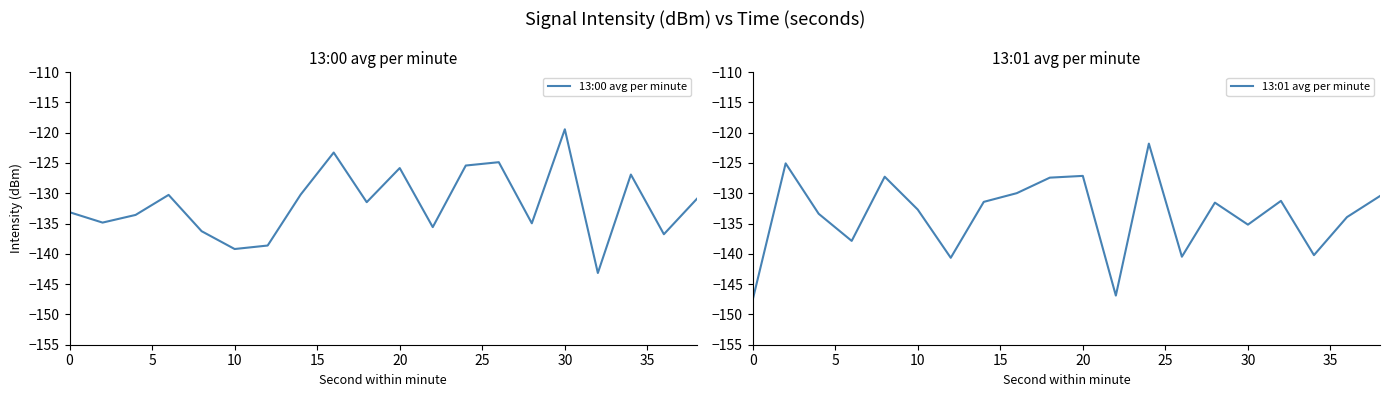

The 13:00 avg per minute series shows -35.9 at 10. True or false?

False